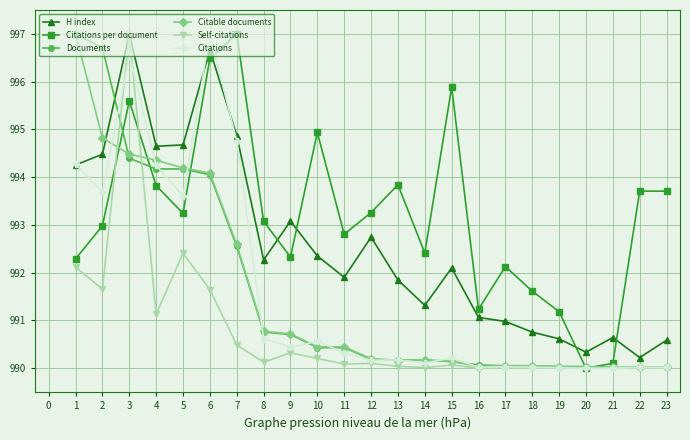

The value of Self-citations at 13 is 221.5. True or false?

False